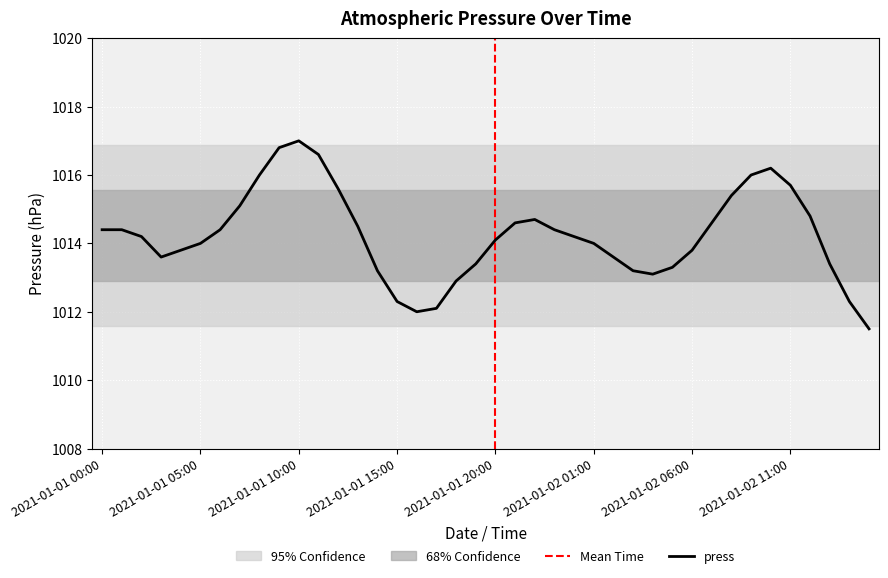

At which category does the chart reach its minimum across all series?

2021-01-02 15:00